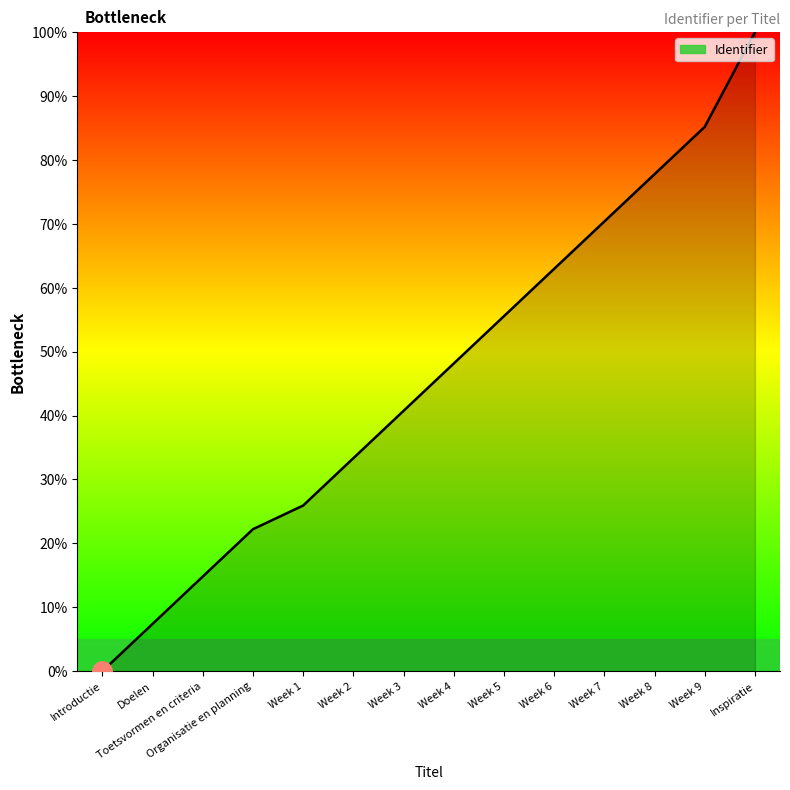

Rank the categories by value from highest to lowest.

Inspiratie, Week 9, Week 8, Week 7, Week 6, Week 5, Week 4, Week 3, Week 2, Week 1, Organisatie en planning, Toetsvormen en criteria, Doelen, Introductie